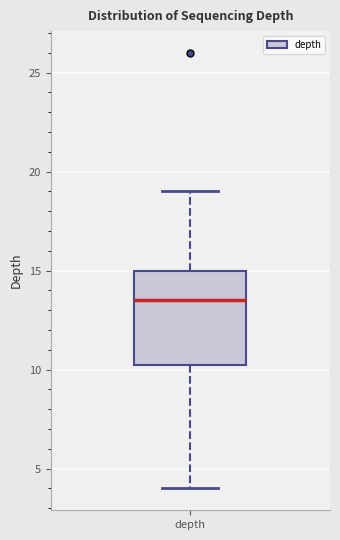

Read this box plot against the y-axis: the position of the median line, the range covered by the box, and the ends of both whiskers. The values are not printed on the chart, so give them approximately, as read against the axis.

median 13.5, box 10.5 to 15.0, whiskers 4.0 to 19.0